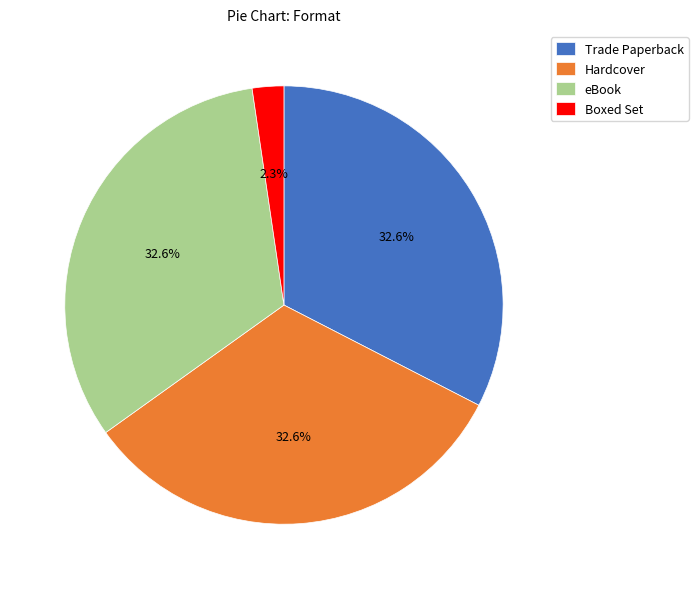

What percentage is the eBook slice, to the nearest percent?

33%